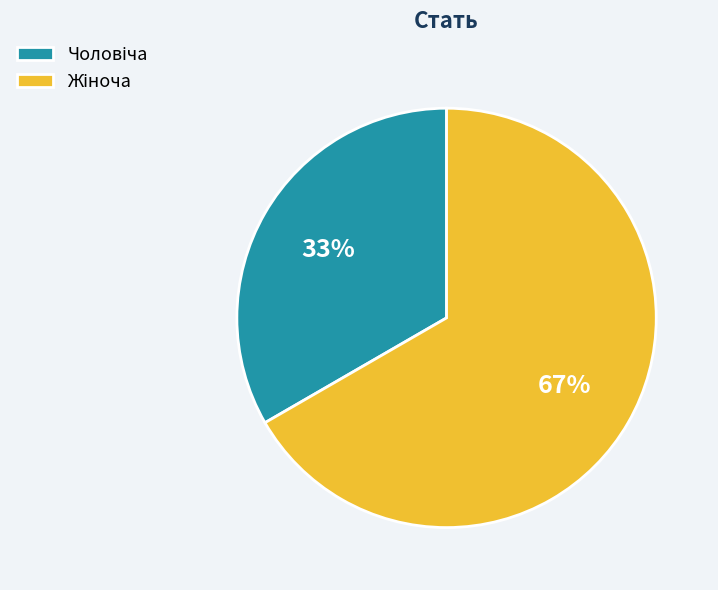

To the nearest percent, what is the average slice percentage?

50%